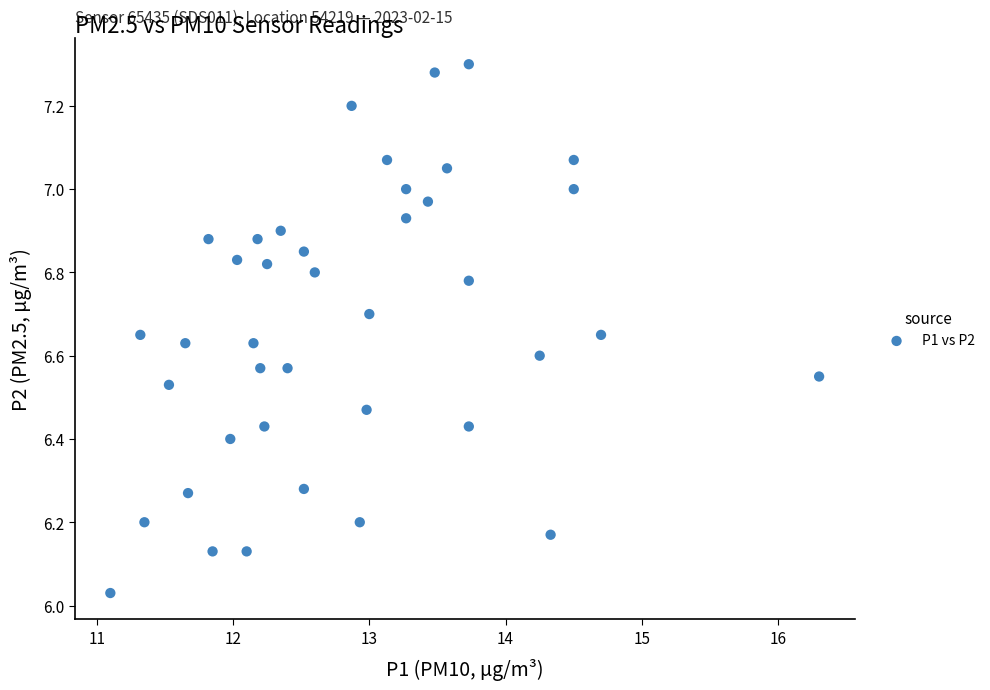

What is the range of X values (max minus min)?

5.2